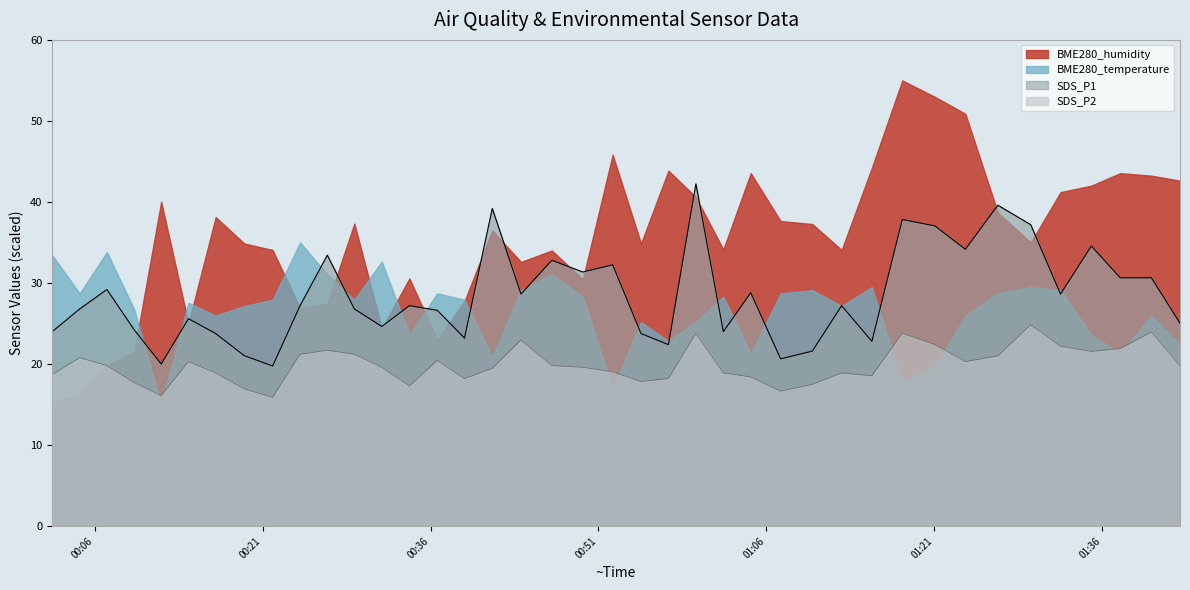

True or false: SDS_P2 and SDS_P1 cross at least once.

False